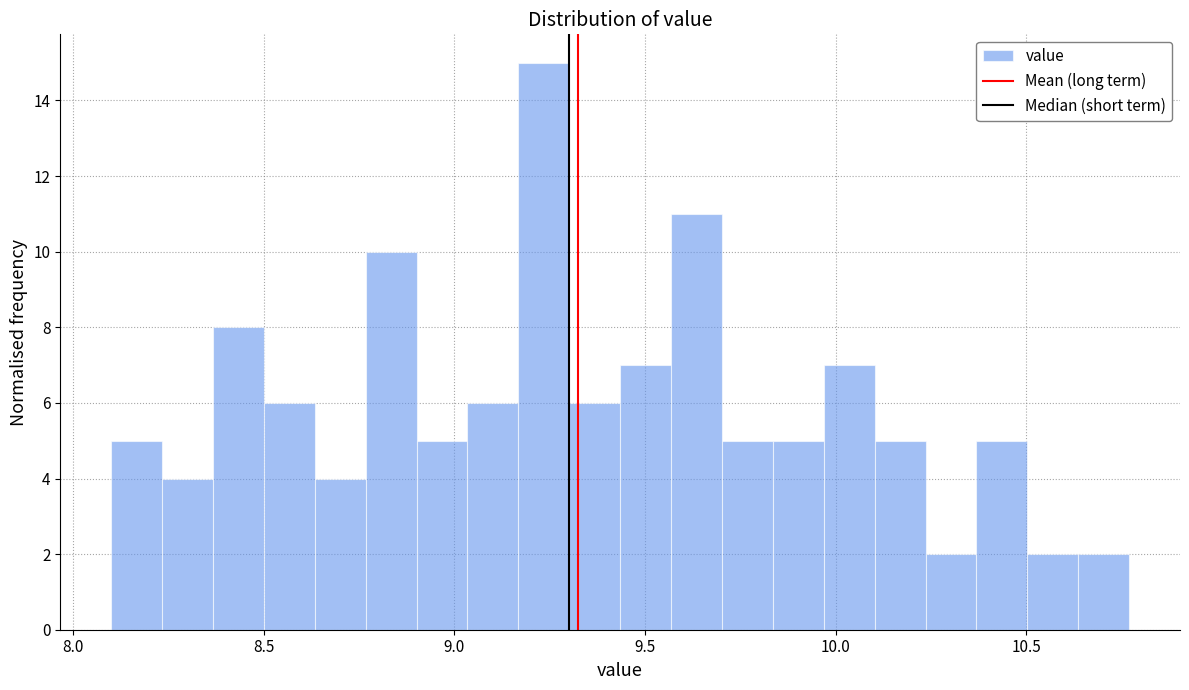

Around what value on the x-axis is the tallest bar? Give the approximate position of its centre, as read against the axis.

9.25